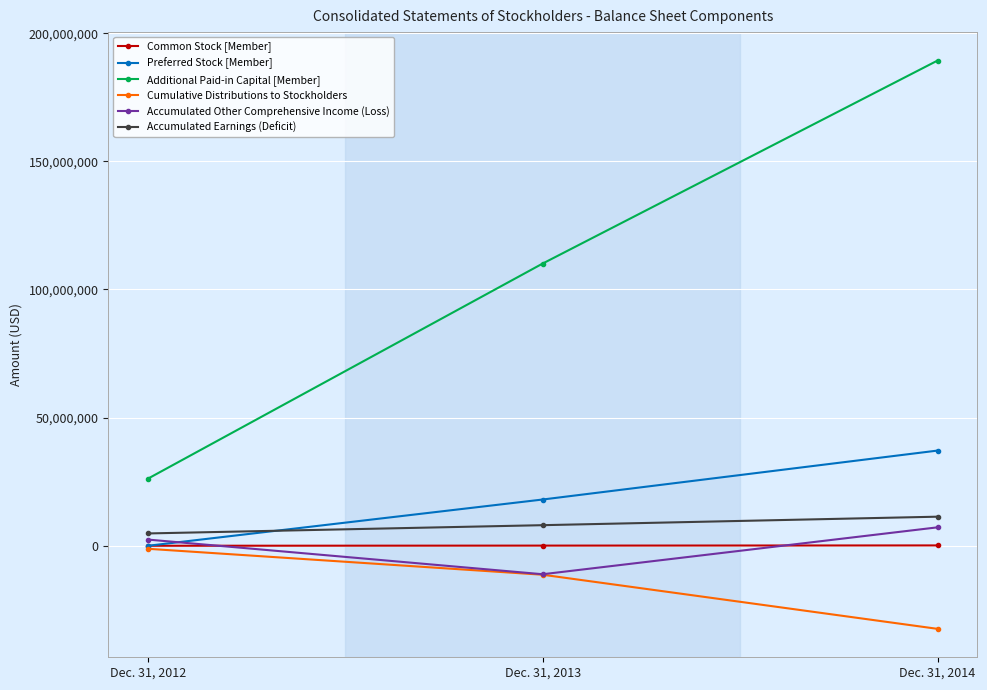

List the labels in order of Accumulated Earnings (Deficit) value, smallest first.

Dec. 31, 2012, Dec. 31, 2013, Dec. 31, 2014